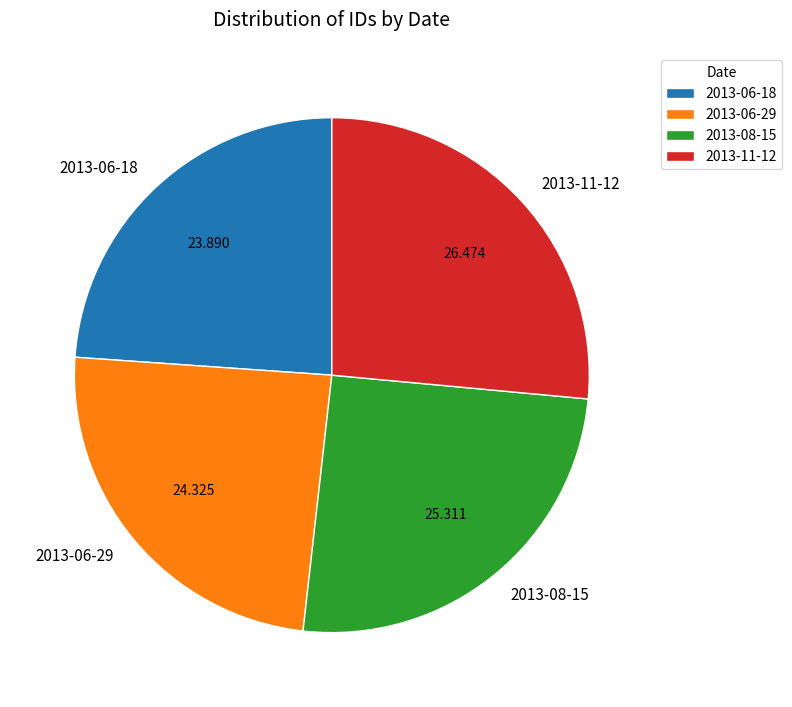

Does any single category account for the majority?

No